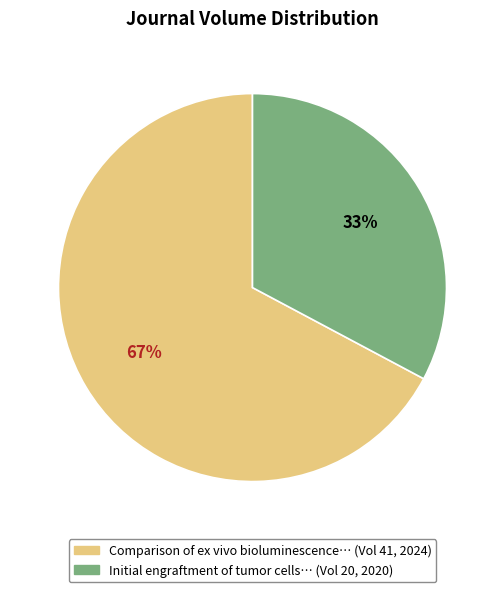

Is there a majority slice in this chart?

Yes